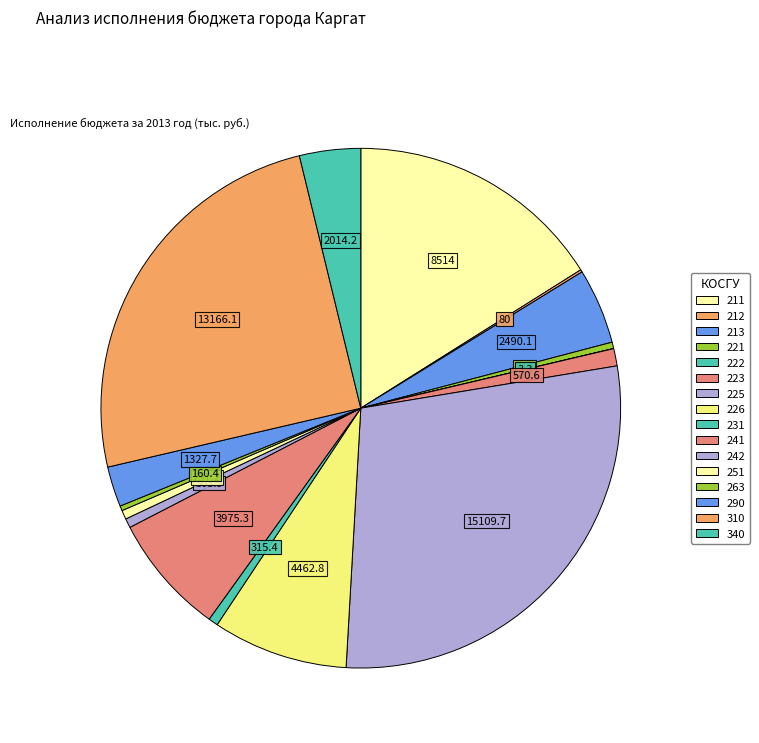

Is there a majority slice in this chart?

No